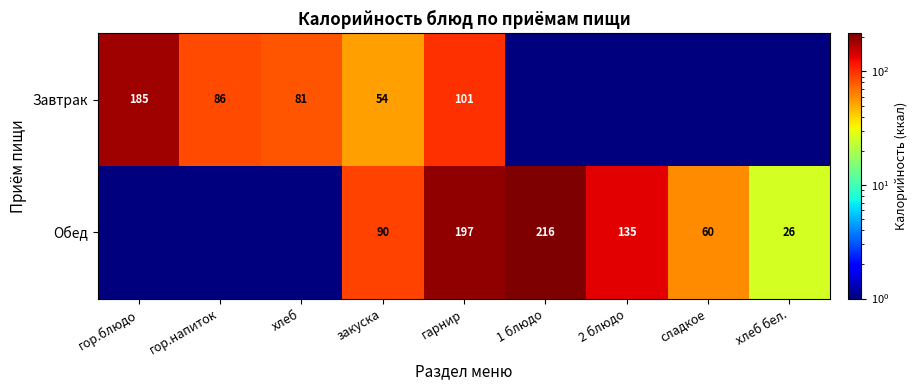

At закуска, list the series in order from smallest to largest.

Завтрак, Обед